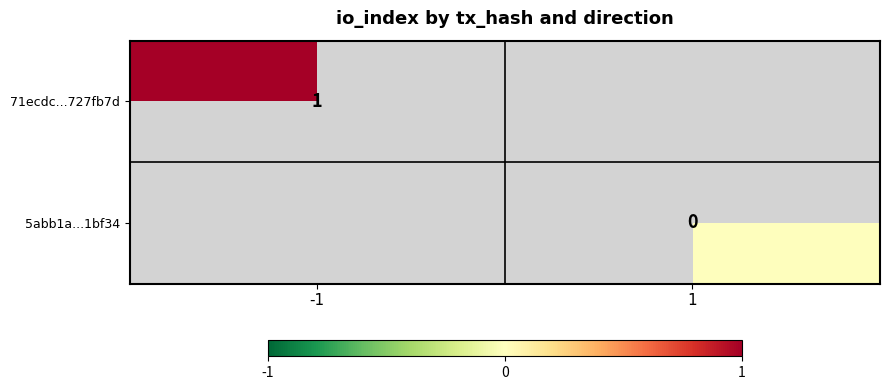

True or false: 71ecdc...727fb7d has a value of 2 at -1.

False